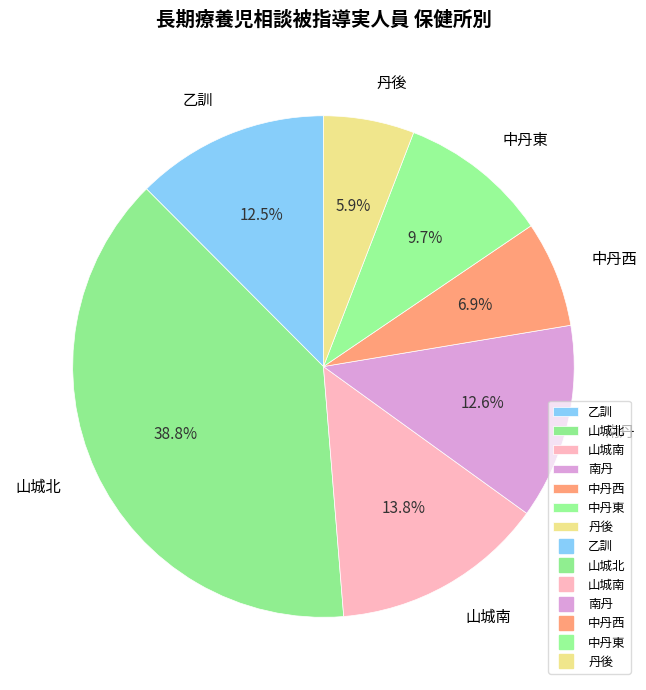

How many slices are in this pie chart?

7